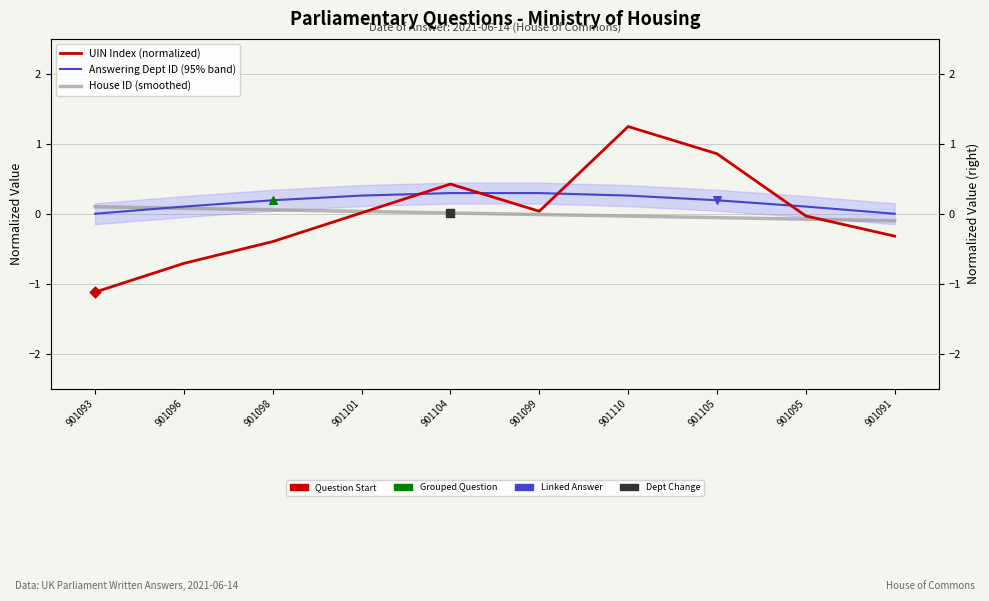

Is the value of UIN Index (normalized) at 901101 greater than the value of House ID (smoothed) at 901096?

No